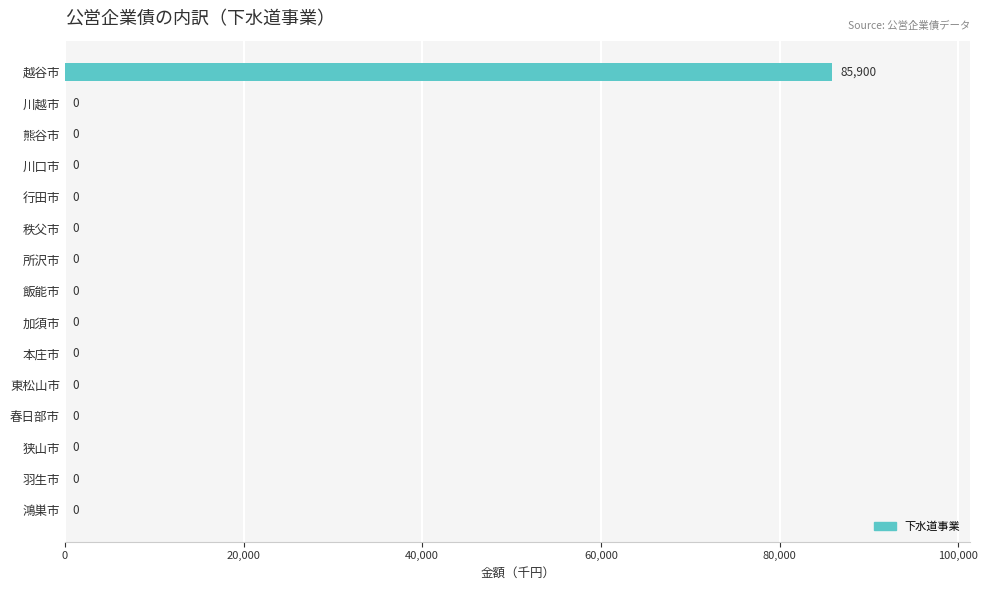

Reading top to bottom, list all the values displayed in this chart.

越谷市=85900	川越市=0	熊谷市=0	川口市=0	行田市=0	秩父市=0	所沢市=0	飯能市=0	加須市=0	本庄市=0	東松山市=0	春日部市=0	狭山市=0	羽生市=0	鴻巣市=0